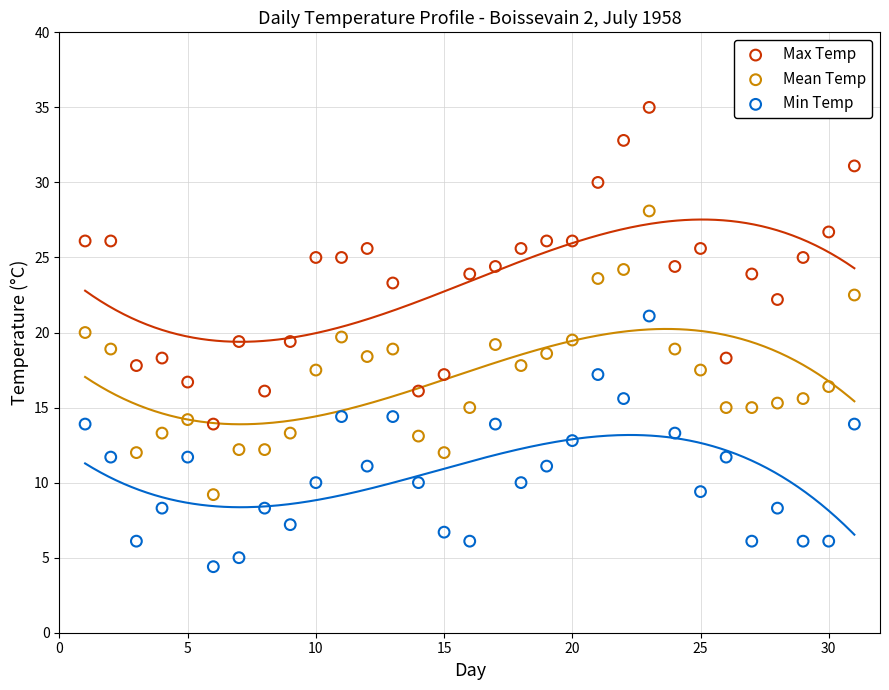

What are all the series names shown in the legend?

Max Temp, Mean Temp, Min Temp